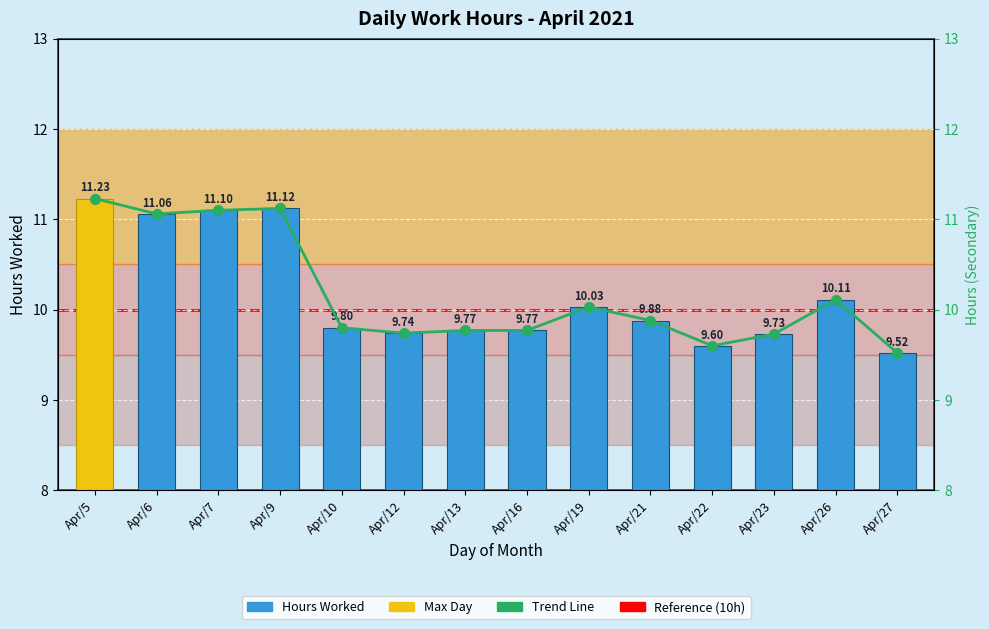

What is the maximum value shown in the chart?

11.2